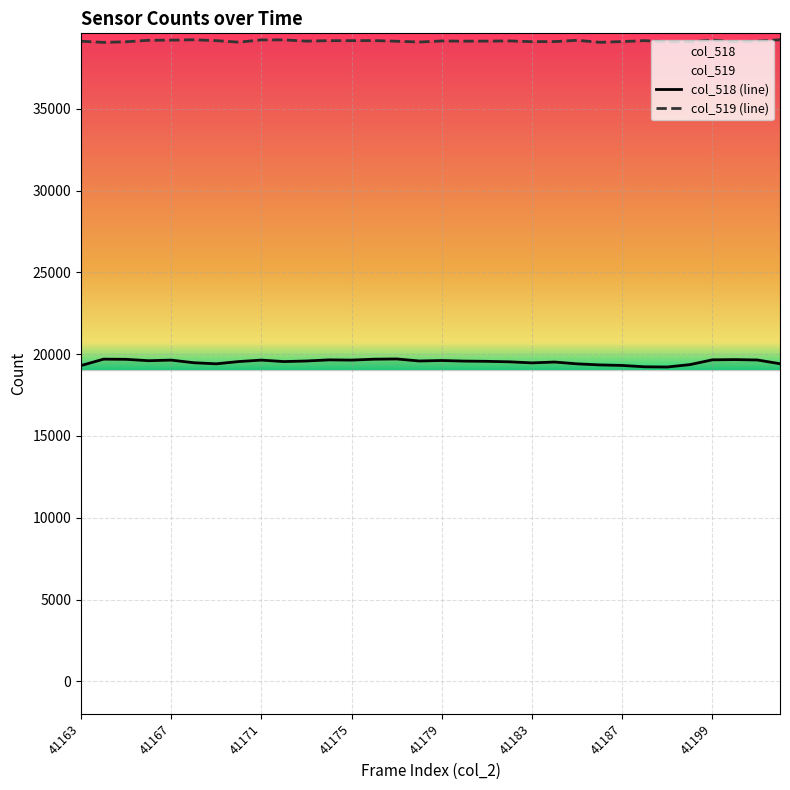

Between 41169 and 41184, which is larger?

41184